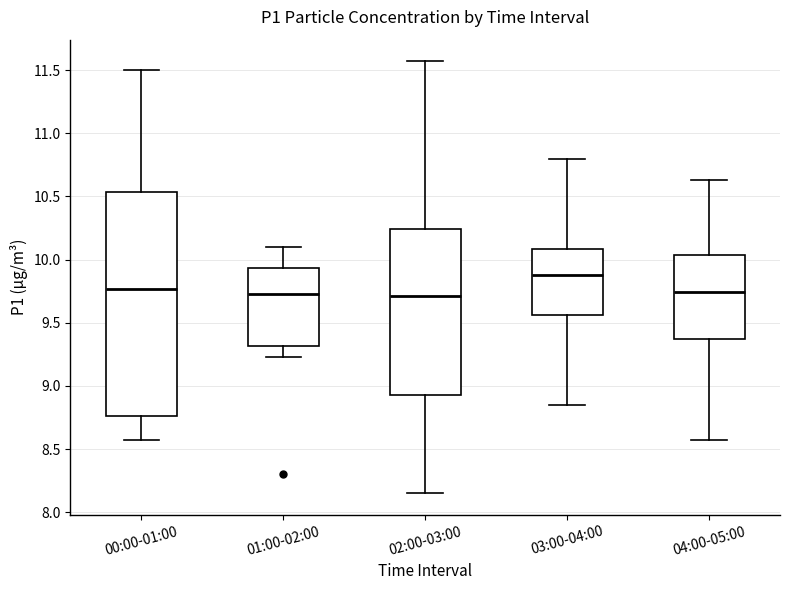

Reading left to right, read every box against the y-axis: the position of its median line, the range the box covers, and the ends of its whiskers. The values are not printed on the chart, so give them approximately, as read against the axis.

00:00-01:00: median 9.75, box 8.75 to 10.55, whiskers 8.55 to 11.50
01:00-02:00: median 9.75, box 9.30 to 9.95, whiskers 9.25 to 10.10
02:00-03:00: median 9.70, box 8.95 to 10.25, whiskers 8.15 to 11.55
03:00-04:00: median 9.90, box 9.55 to 10.10, whiskers 8.85 to 10.80
04:00-05:00: median 9.75, box 9.35 to 10.05, whiskers 8.55 to 10.65